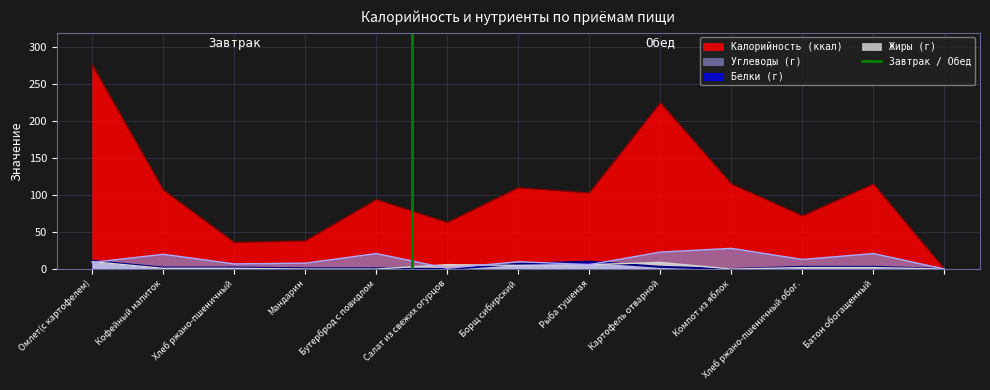

The value of Жиры (г) at Картофель отварной is 9. True or false?

True